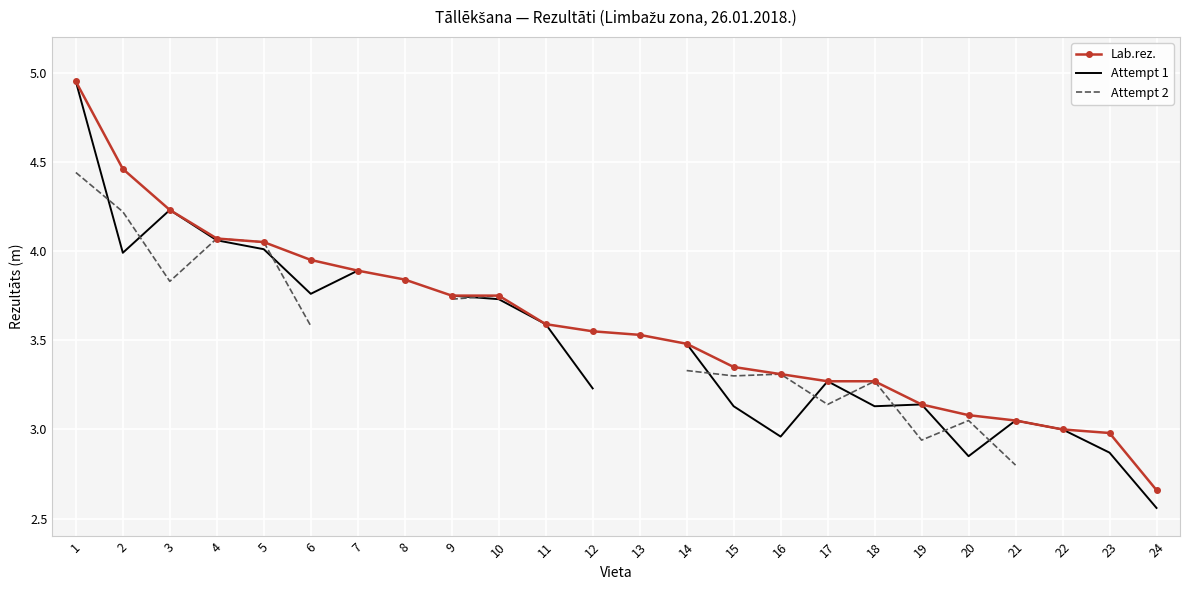

What is the difference between the Lab.rez. values at 13 and 2?

0.9